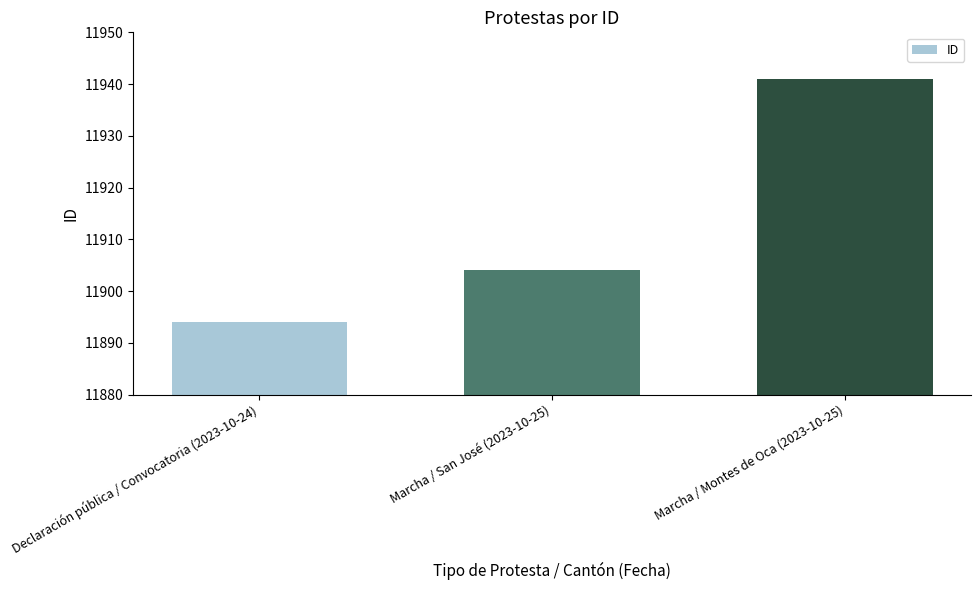

What is the maximum value shown in the chart?

11941